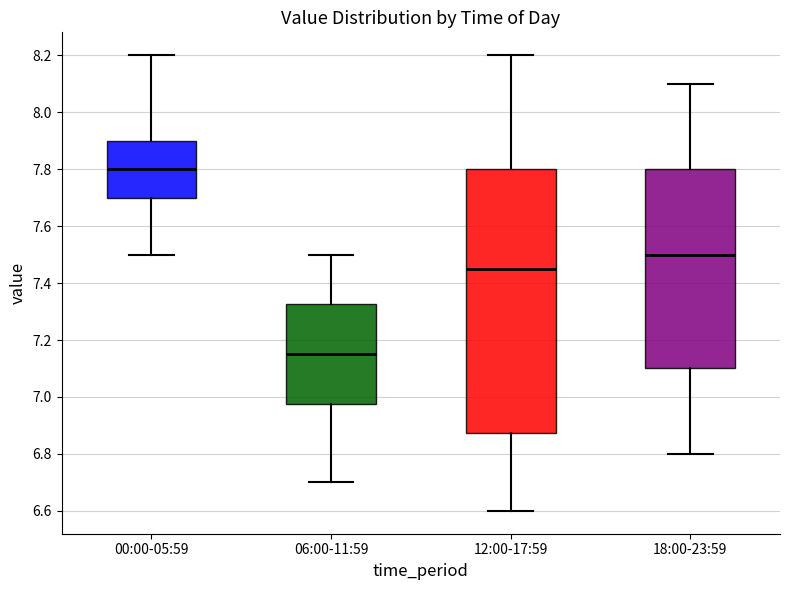

Where is the upper edge of the box for 18:00-23:59 on the y-axis? The values are not printed on the chart, so give them approximately, as read against the axis.

7.80